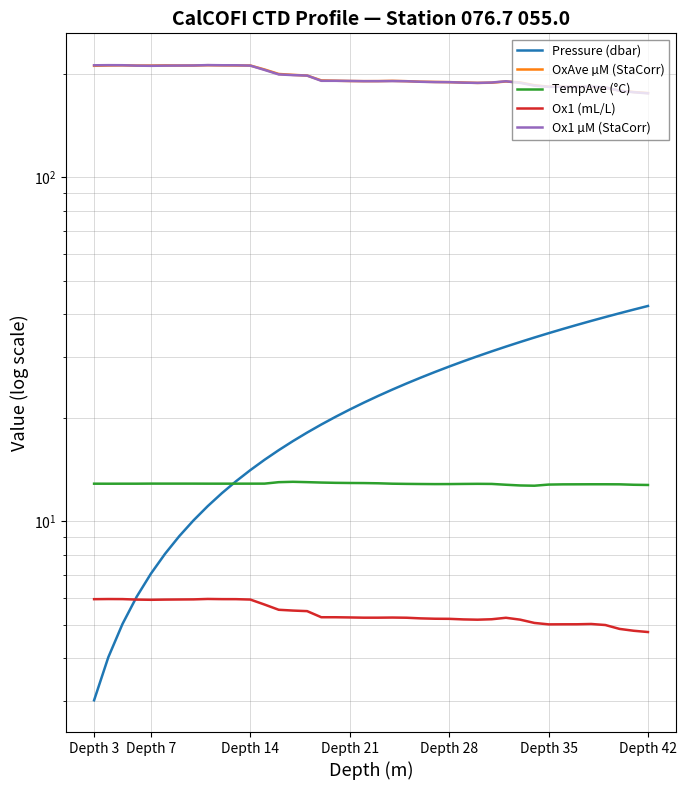

Which series has the widest spread of values?

Pressure (dbar)